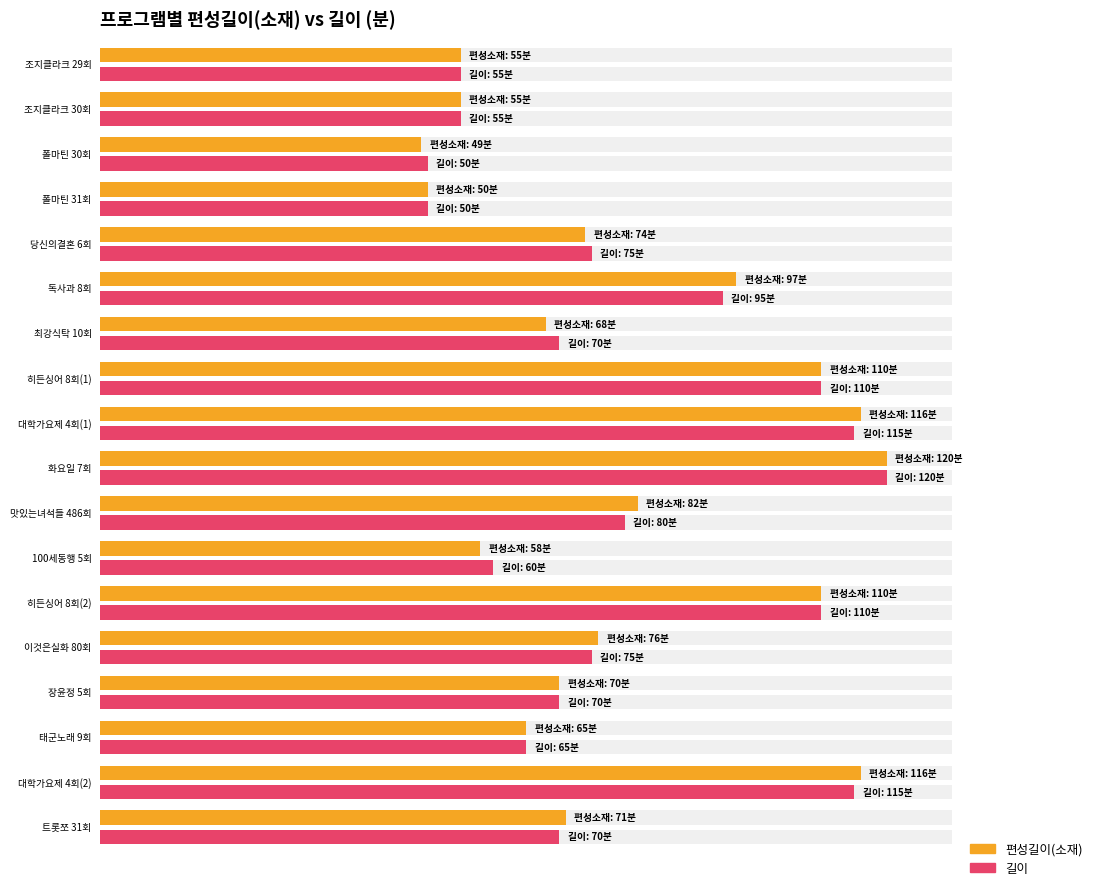

Rank the series by their average value, from highest to lowest.

편성길이(소재), 길이